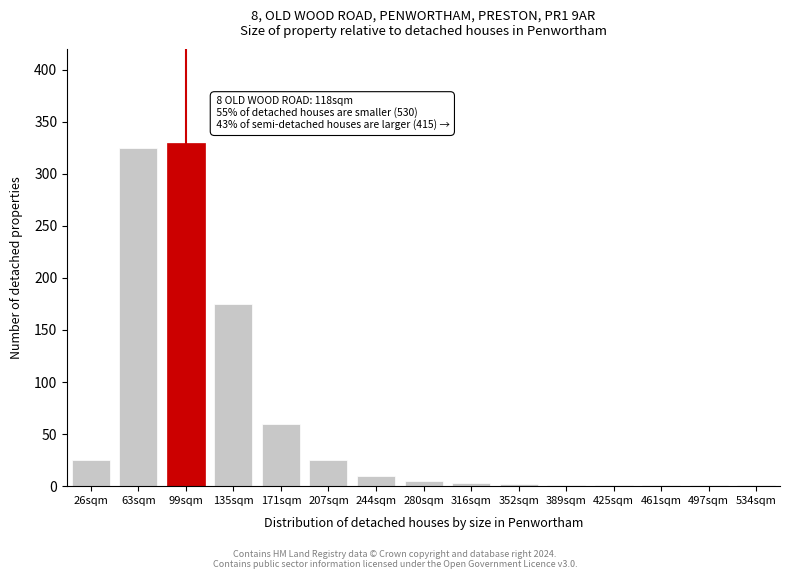

Which has a higher value, 244sqm or 99sqm?

99sqm